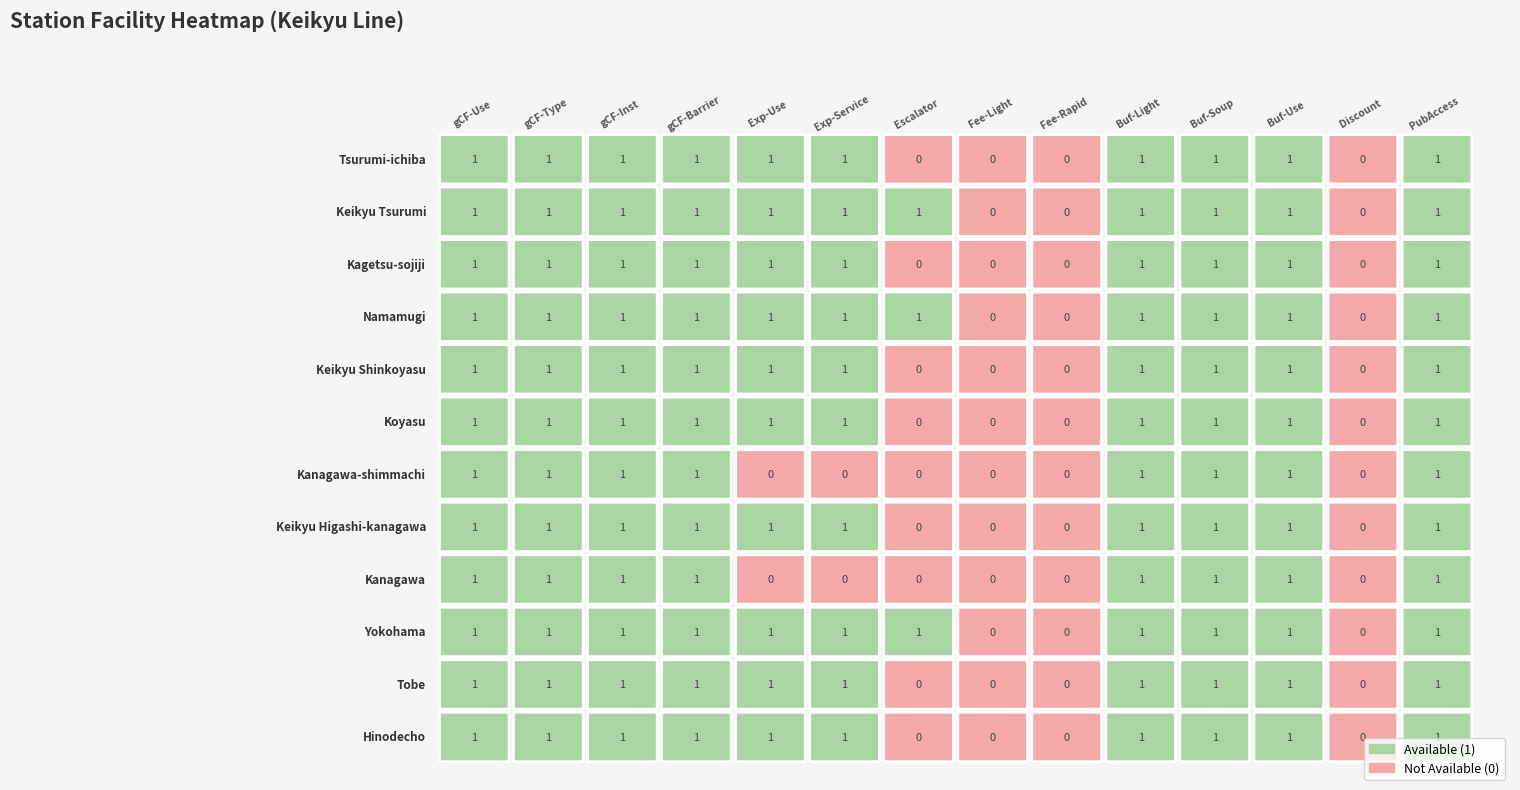

The Kanagawa series shows 1 at 1. True or false?

True